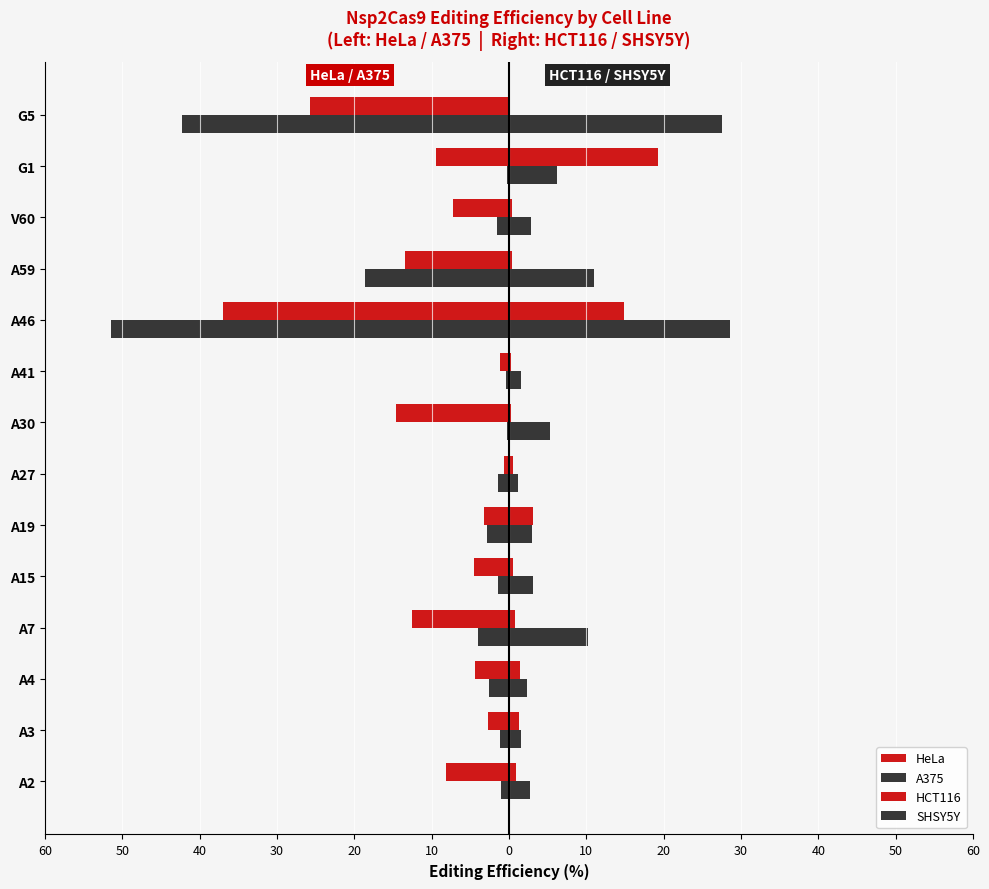

Reading left to right, extract all data points from this chart.

HeLa: -8.2	-2.7	-4.4	-12.6	-4.6	-3.2	-0.7	-14.6	-1.2	-37.0	-13.5	-7.3	-9.4	-25.8
A375: -1.0	-1.2	-2.6	-4.0	-1.5	-2.8	-1.4	-0.3	-0.4	-51.5	-18.7	-1.5	-0.3	-42.3
HCT116: 0.9	1.3	1.4	0.7	0.6	3.2	0.5	0.2	0.3	14.9	0.4	0.4	19.3	0.0
SHSY5Y: 2.7	1.6	2.3	10.2	3.0	3.0	1.2	5.2	1.6	28.6	11.0	2.9	6.2	27.6